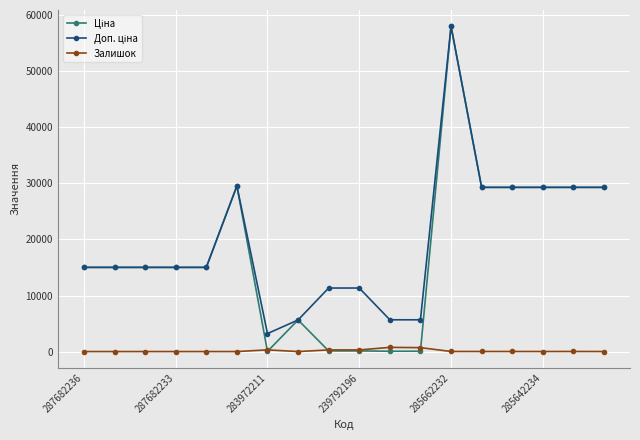

List the series in order of their peak value, lowest first.

Залишок, Ціна, Доп. ціна